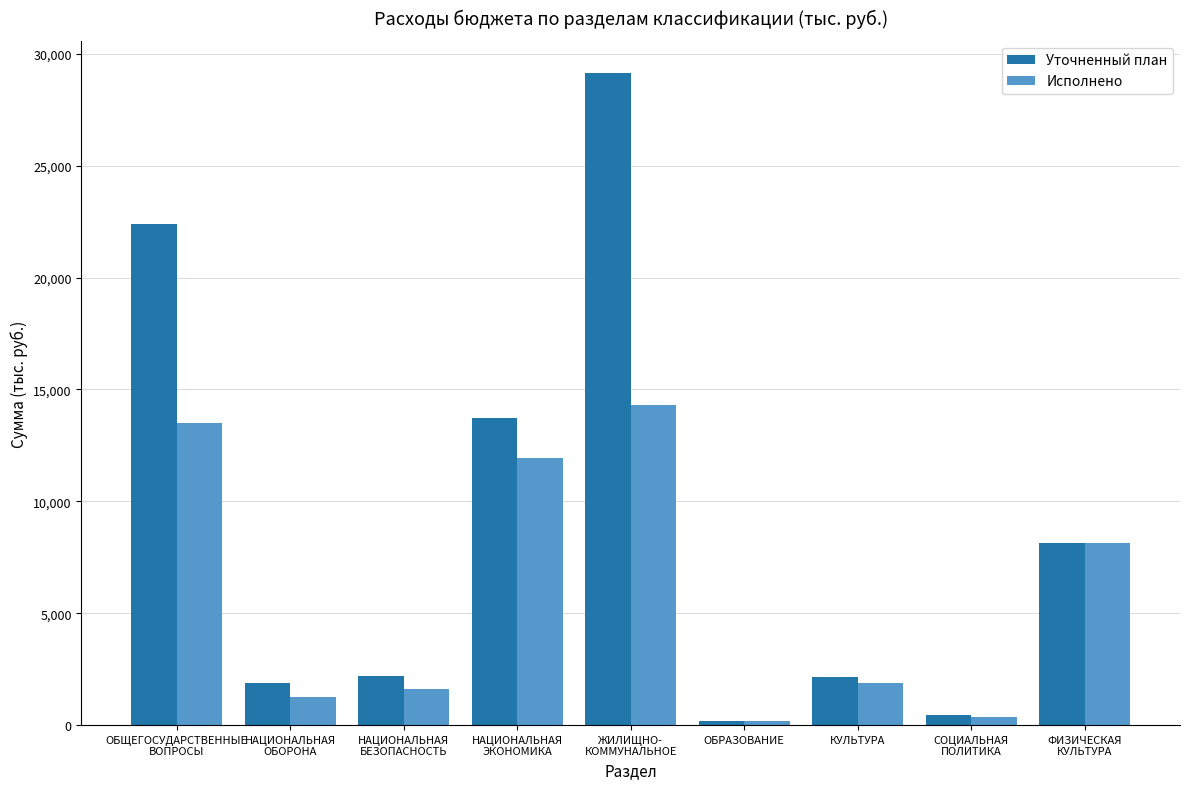

What is the average value of the Уточненный план series?

8911.5